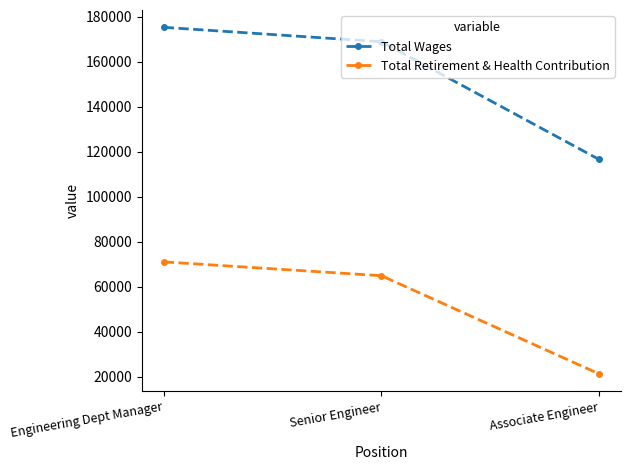

True or false: Total Retirement & Health Contribution has a value of 21340 at Associate Engineer.

True